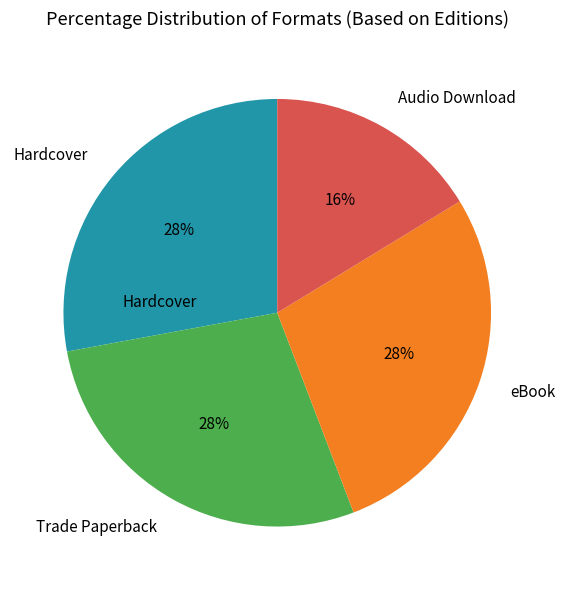

To the nearest percent, what is the average slice percentage?

25%